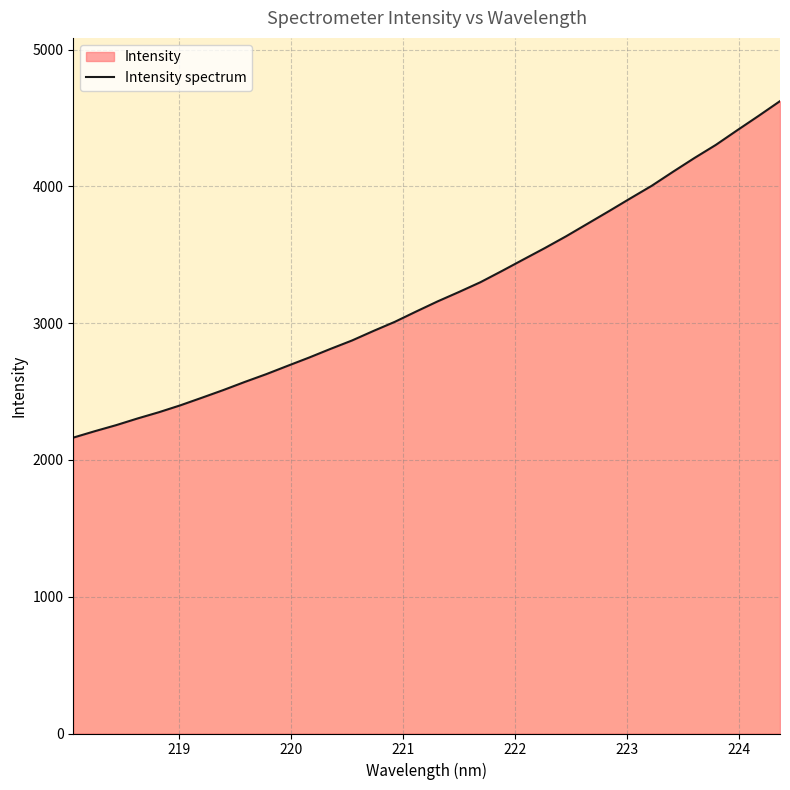

What is the greatest value displayed?

4623.2